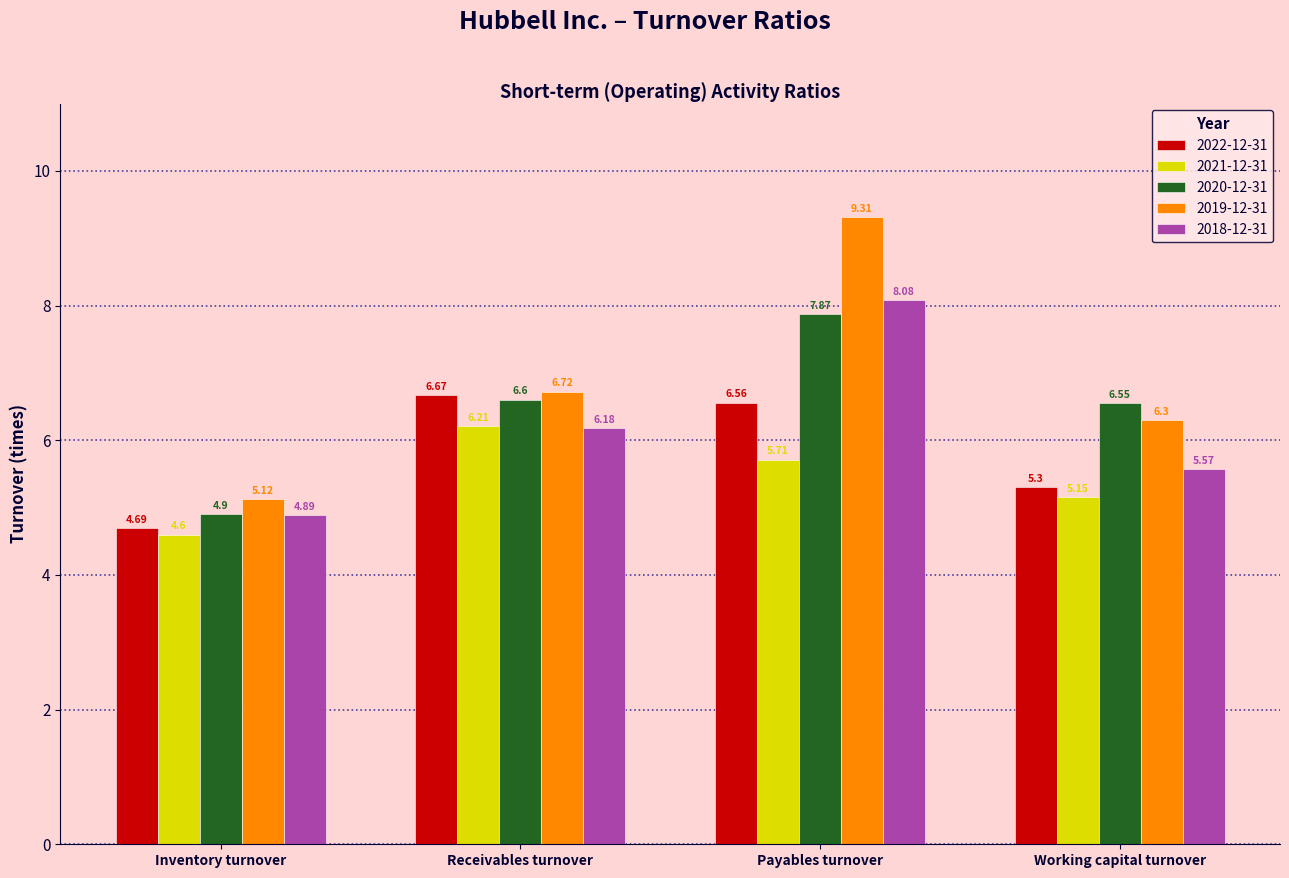

Rank the series by their maximum value, from highest to lowest.

2019-12-31, 2018-12-31, 2020-12-31, 2022-12-31, 2021-12-31